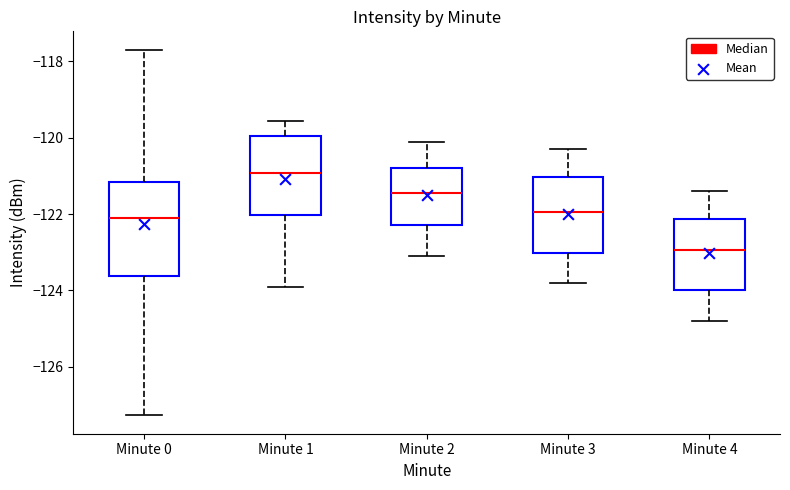

Reading left to right, transcribe this box plot: for each box, give where its median line is, the range the box spans, and where its two whiskers end, as read against the y-axis. The values are not printed on the chart, so give them approximately, as read against the axis.

Minute 0: median -122.0, box -123.6 to -121.2, whiskers -127.2 to -117.6
Minute 1: median -121.0, box -122.0 to -120.0, whiskers -124.0 to -119.6
Minute 2: median -121.4, box -122.2 to -120.8, whiskers -123.0 to -120.0
Minute 3: median -122.0, box -123.0 to -121.0, whiskers -123.8 to -120.2
Minute 4: median -123.0, box -124.0 to -122.2, whiskers -124.8 to -121.4